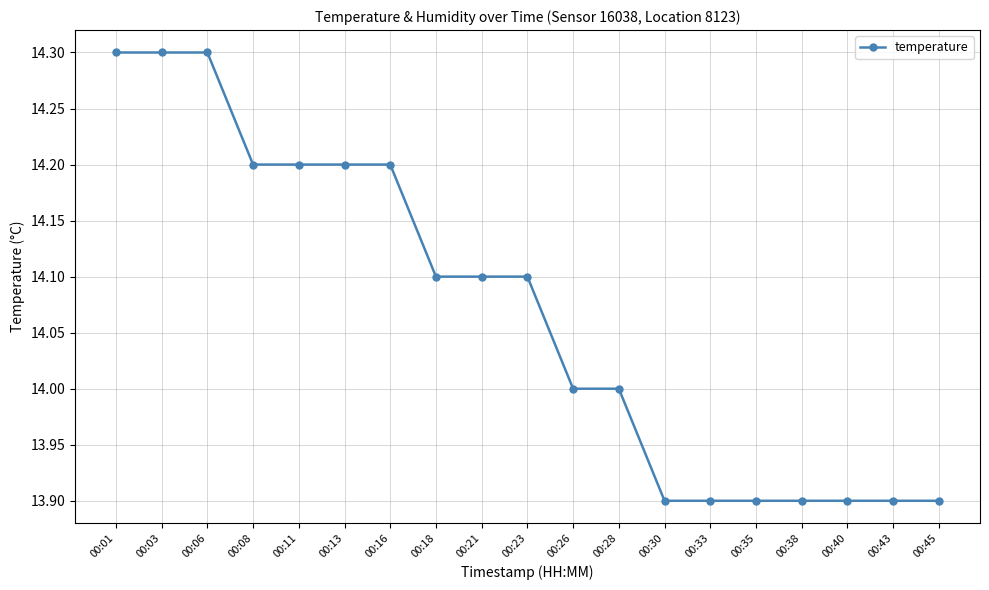

Does the chart have visible grid lines?

Yes